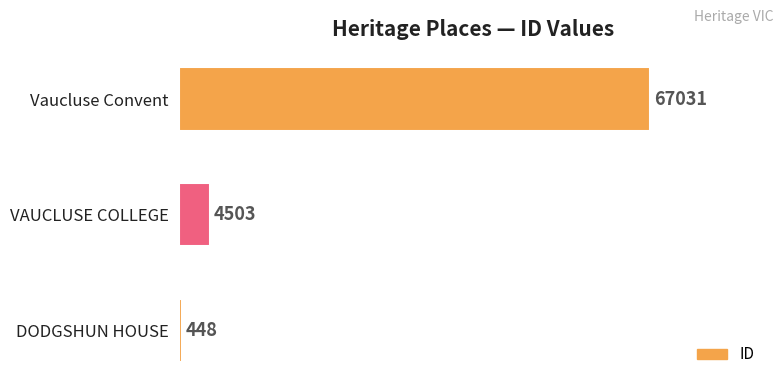

Reading bottom to top, transcribe all the data shown in this chart.

DODGSHUN HOUSE=448	VAUCLUSE COLLEGE=4503	Vaucluse Convent=67031